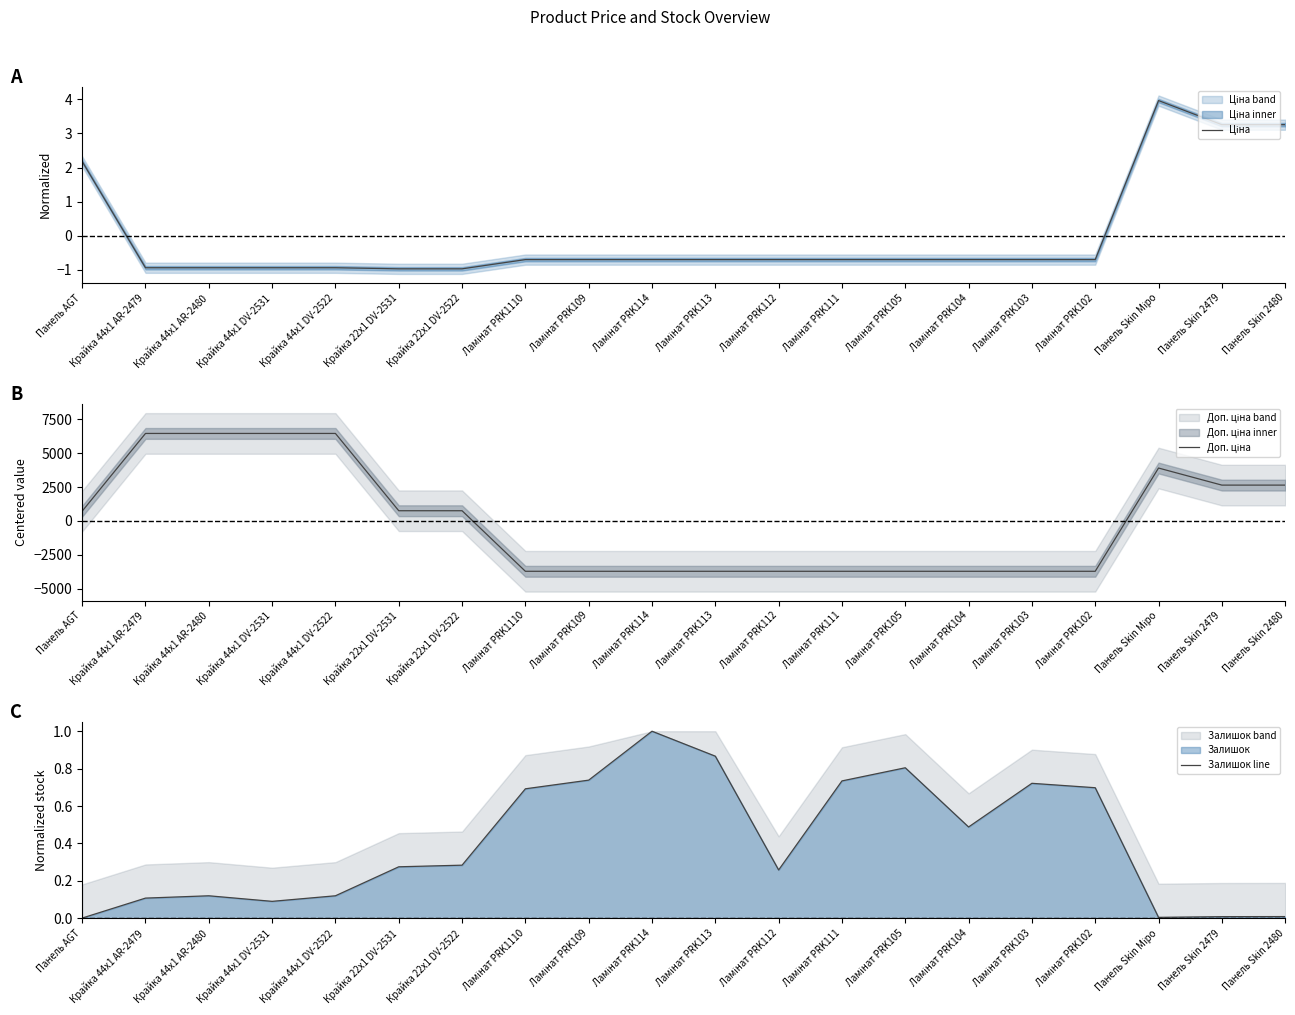

Reading left to right, list all the values displayed in this chart.

Ціна: Панель AGT=2.2	Крайка 44x1 AR-2479=-0.9	Крайка 44x1 AR-2480=-0.9	Крайка 44x1 DV-2531=-0.9	Крайка 44x1 DV-2522=-0.9	Крайка 22x1 DV-2531=-1.0	Крайка 22x1 DV-2522=-1.0	Ламінат PRK1110=-0.7	Ламінат PRK109=-0.7	Ламінат PRK114=-0.7	Ламінат PRK113=-0.7	Ламінат PRK112=-0.7	Ламінат PRK111=-0.7	Ламінат PRK105=-0.7	Ламінат PRK104=-0.7	Ламінат PRK103=-0.7	Ламінат PRK102=-0.7	Панель Skin Міро=4.0	Панель Skin 2479=3.3	Панель Skin 2480=3.3
Доп. ціна: Панель AGT=717.4	Крайка 44x1 AR-2479=6453.6	Крайка 44x1 AR-2480=6453.6	Крайка 44x1 DV-2531=6453.6	Крайка 44x1 DV-2522=6453.6	Крайка 22x1 DV-2531=748.6	Крайка 22x1 DV-2522=748.6	Ламінат PRK1110=-3721.0	Ламінат PRK109=-3721.0	Ламінат PRK114=-3721.0	Ламінат PRK113=-3721.0	Ламінат PRK112=-3721.0	Ламінат PRK111=-3721.0	Ламінат PRK105=-3721.0	Ламінат PRK104=-3721.0	Ламінат PRK103=-3721.0	Ламінат PRK102=-3721.0	Панель Skin Міро=3900.3	Панель Skin 2479=2640.2	Панель Skin 2480=2640.2
Залишок line: Панель AGT=0.0	Крайка 44x1 AR-2479=0.1	Крайка 44x1 AR-2480=0.1	Крайка 44x1 DV-2531=0.1	Крайка 44x1 DV-2522=0.1	Крайка 22x1 DV-2531=0.3	Крайка 22x1 DV-2522=0.3	Ламінат PRK1110=0.7	Ламінат PRK109=0.7	Ламінат PRK114=1.0	Ламінат PRK113=0.9	Ламінат PRK112=0.3	Ламінат PRK111=0.7	Ламінат PRK105=0.8	Ламінат PRK104=0.5	Ламінат PRK103=0.7	Ламінат PRK102=0.7	Панель Skin Міро=0.0	Панель Skin 2479=0.0	Панель Skin 2480=0.0